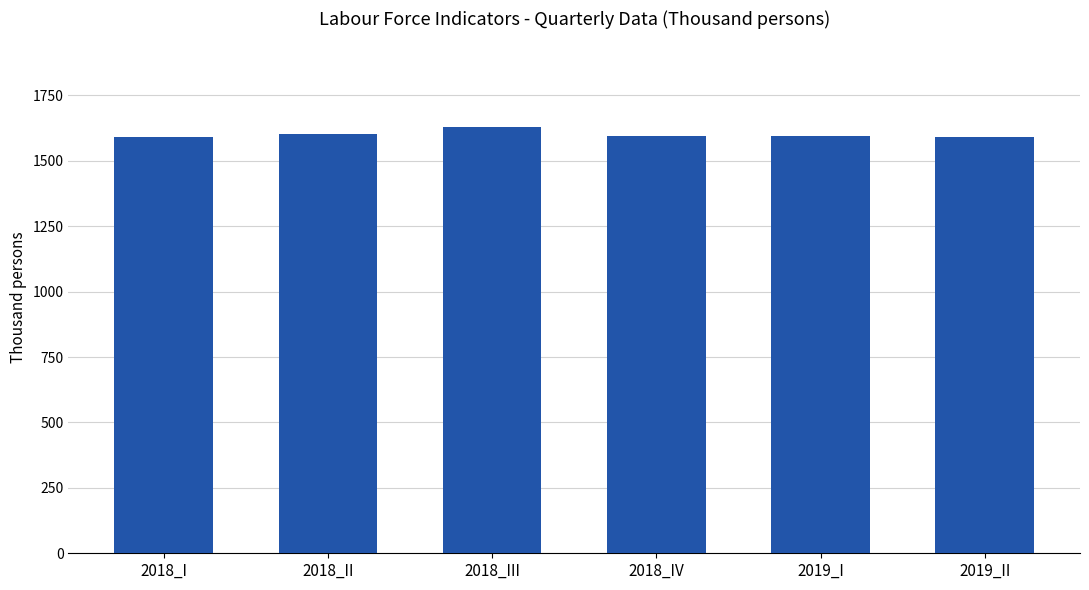

How many data points does each series have?

6